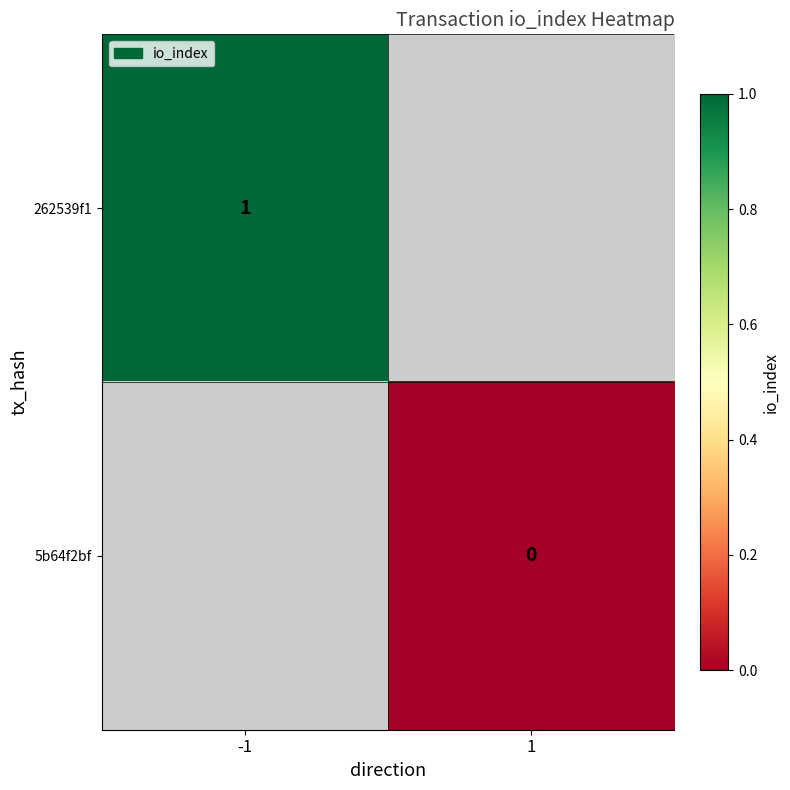

The 262539f1 series shows 1.0 at -1. True or false?

True